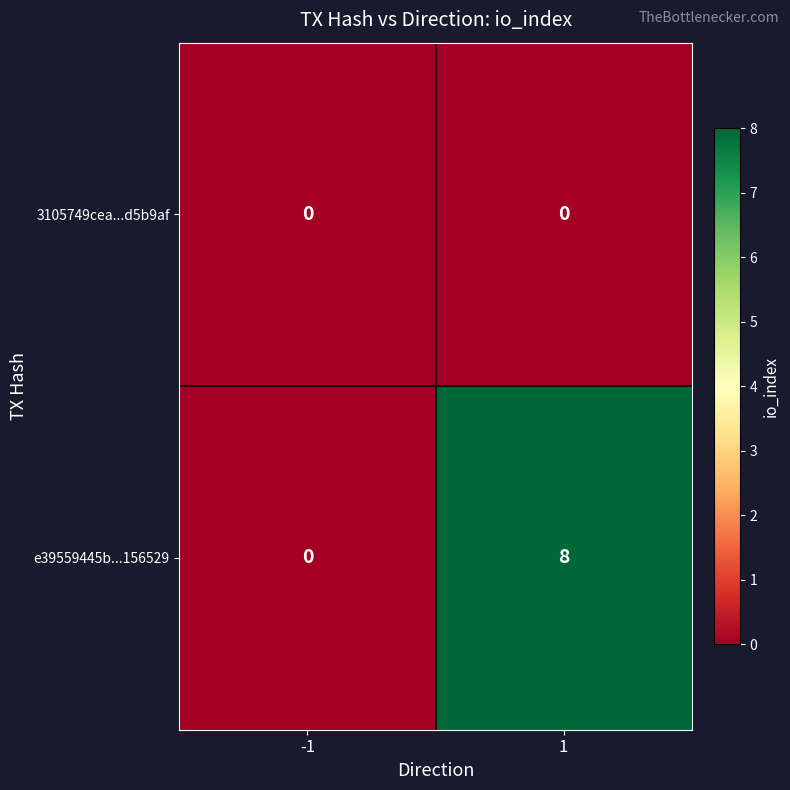

Reading left to right, transcribe all the data shown in this chart.

3105749cea...d5b9af: 0	0
e39559445b...156529: 0	8